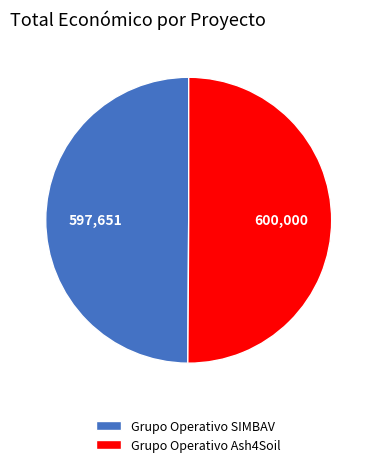

Combined, do Grupo Operativo SIMBAV and Grupo Operativo Ash4Soil account for over 50%?

Yes